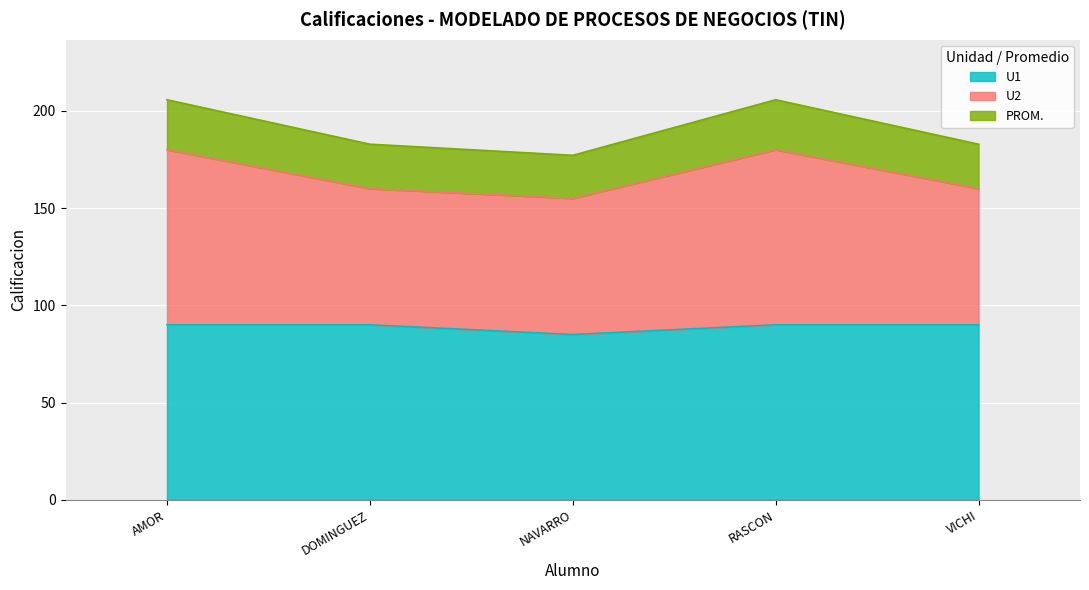

What is the total value across all series at AMOR?

205.7